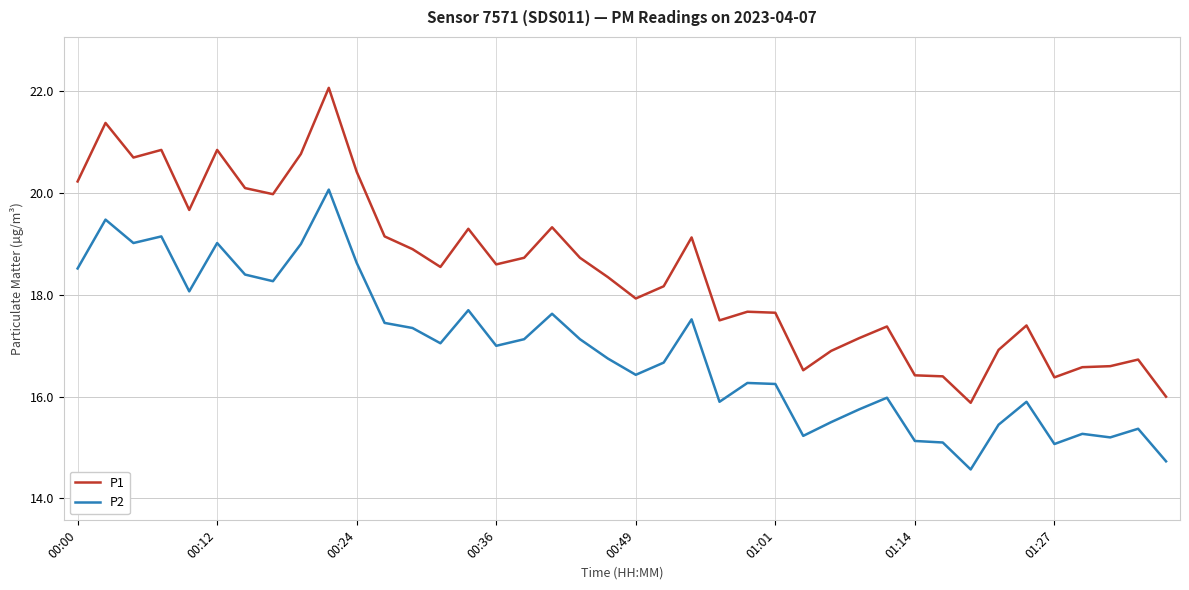

What is the difference between the maximum and minimum values in the P1 series?

6.2